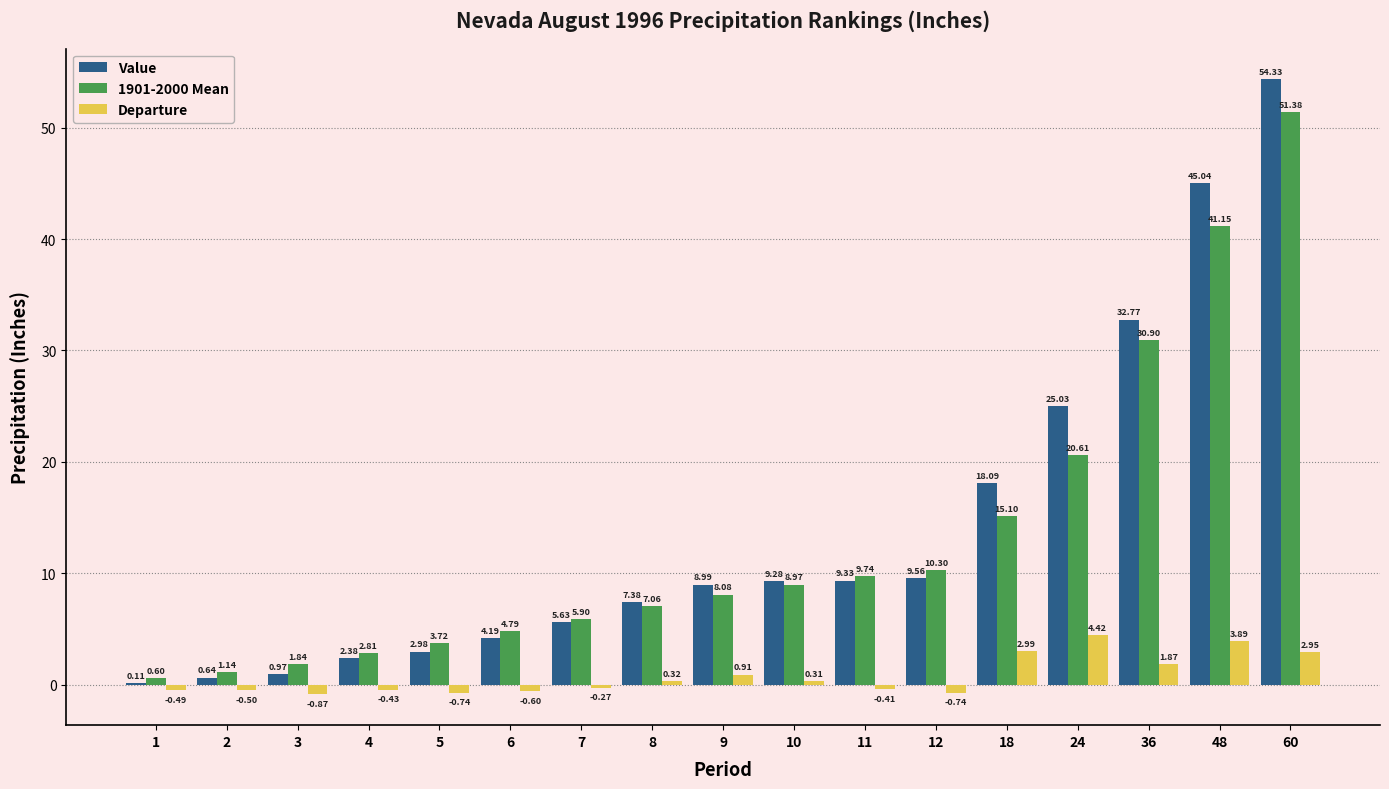

Is the value of Value at 11 greater than the value of Departure at 60?

Yes